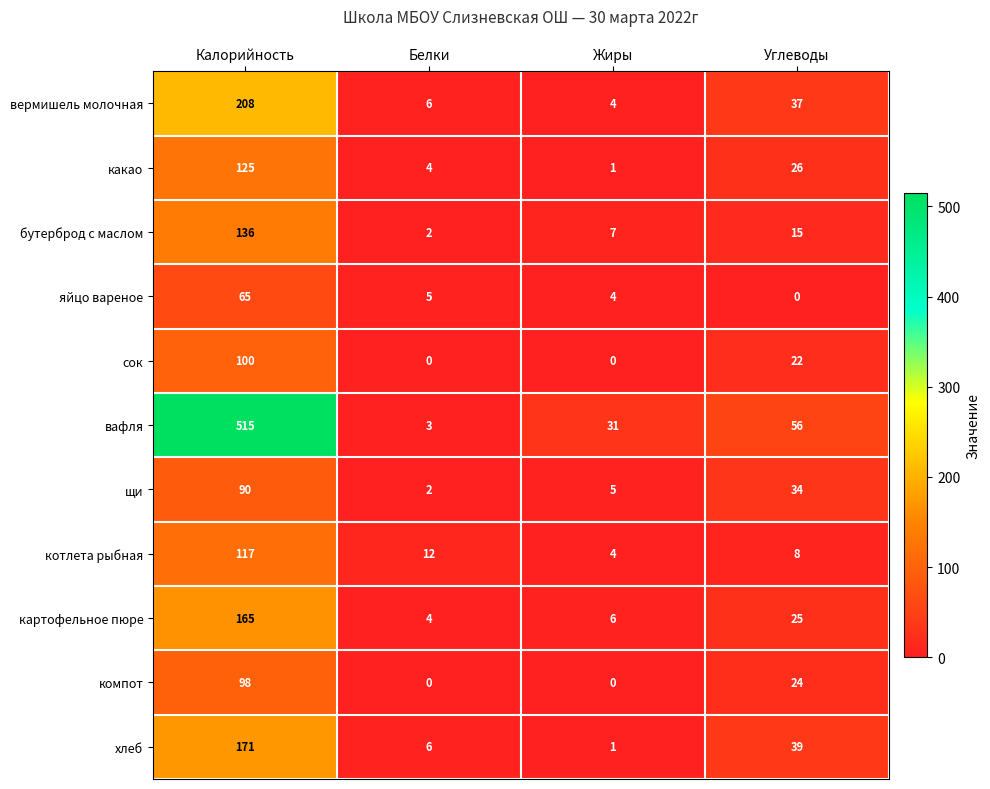

At which category does the chart reach its peak across all series?

Калорийность